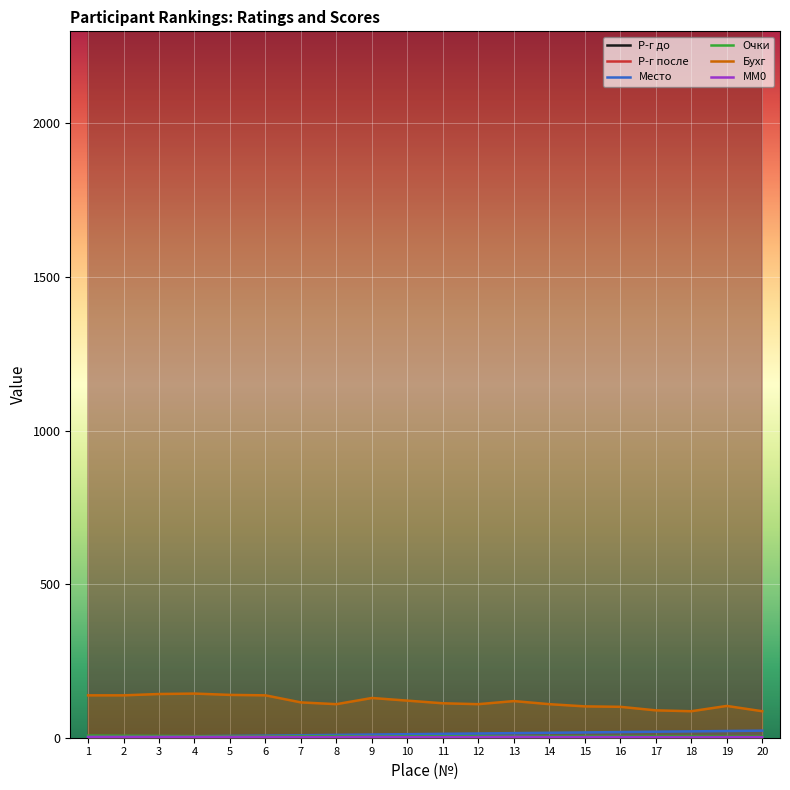

The Место series shows 6.9 at 10. True or false?

False